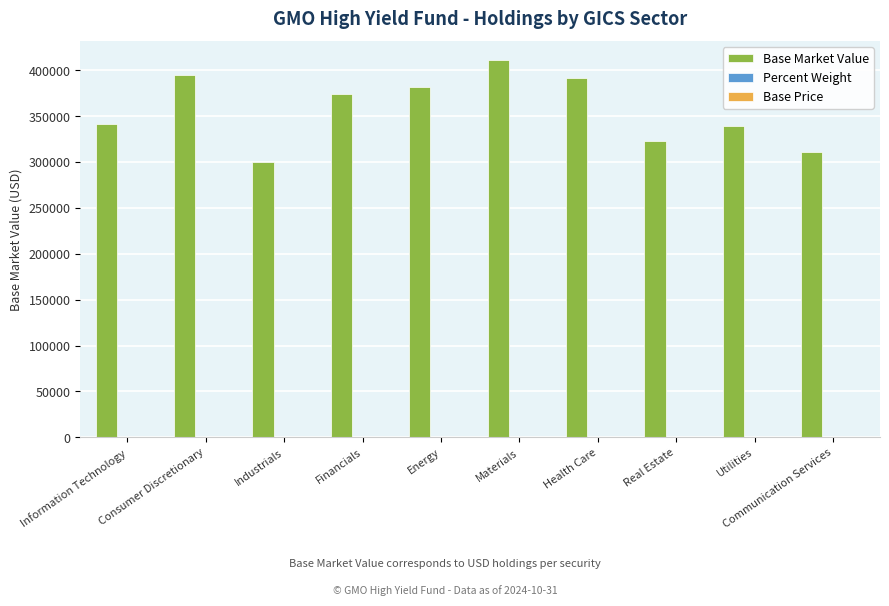

How many distinct data groups are displayed?

3